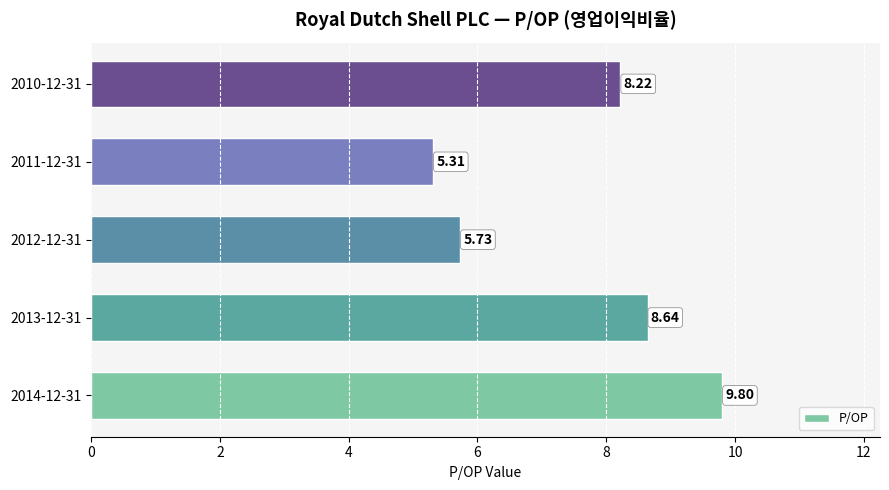

What is the difference between the second highest and second lowest values?

2.9